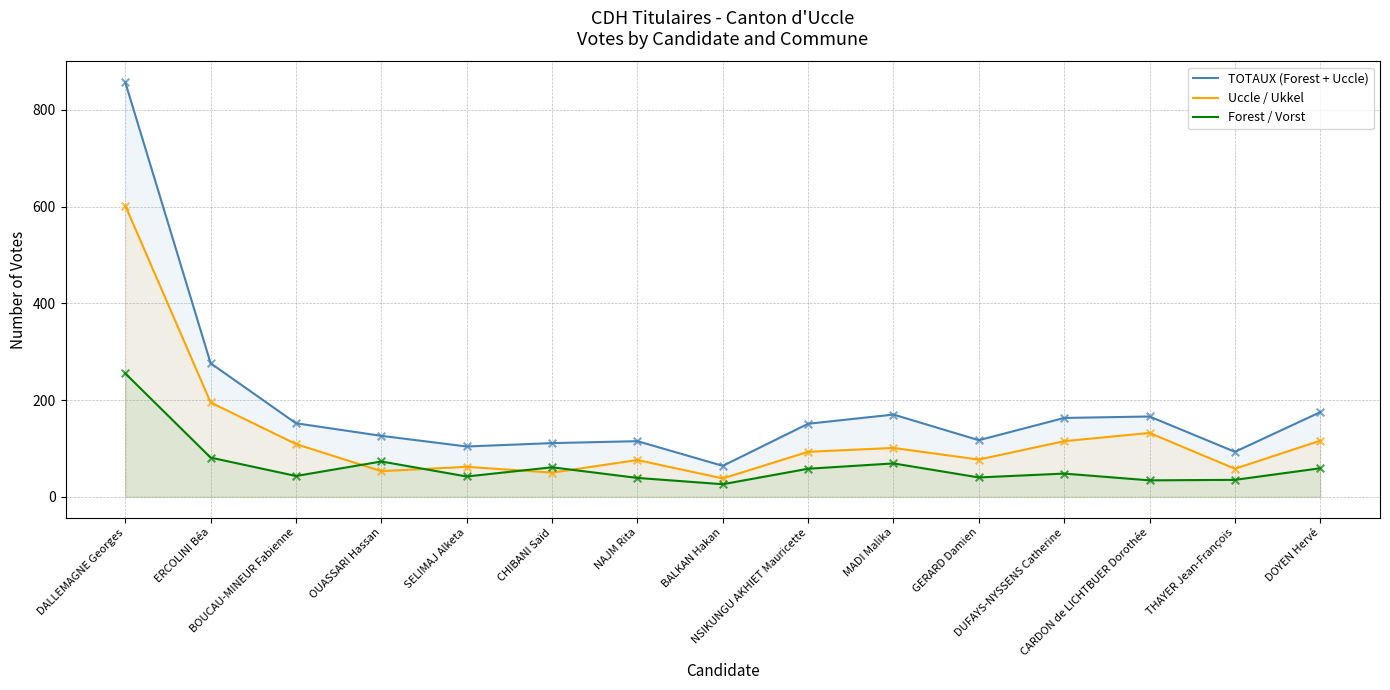

Which series has the widest spread of Y values?

TOTAUX (Forest + Uccle)